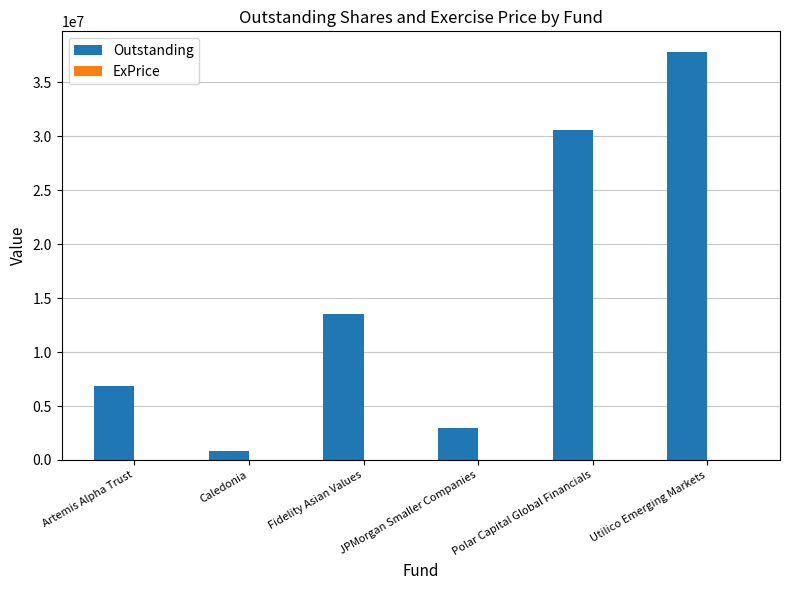

Which series has the widest spread of values?

Outstanding